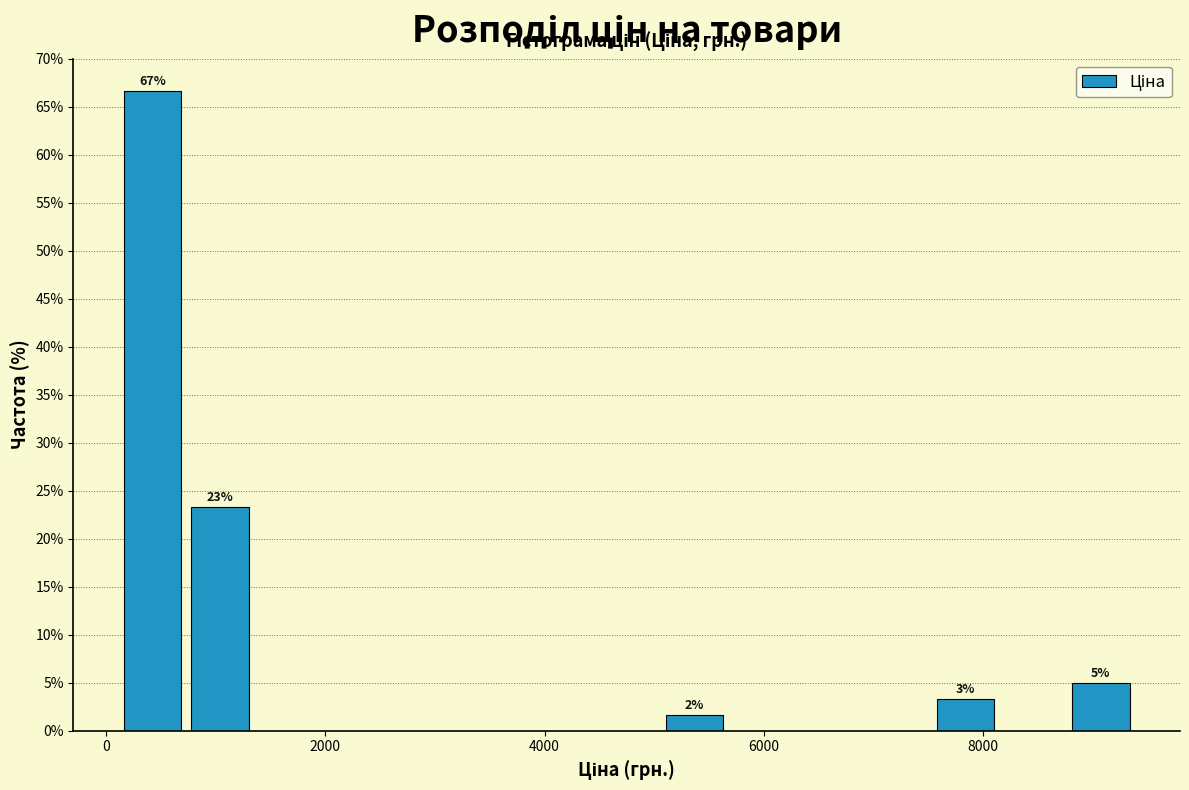

Read against the x-axis, roughly where is the centre of the tallest bar?

400